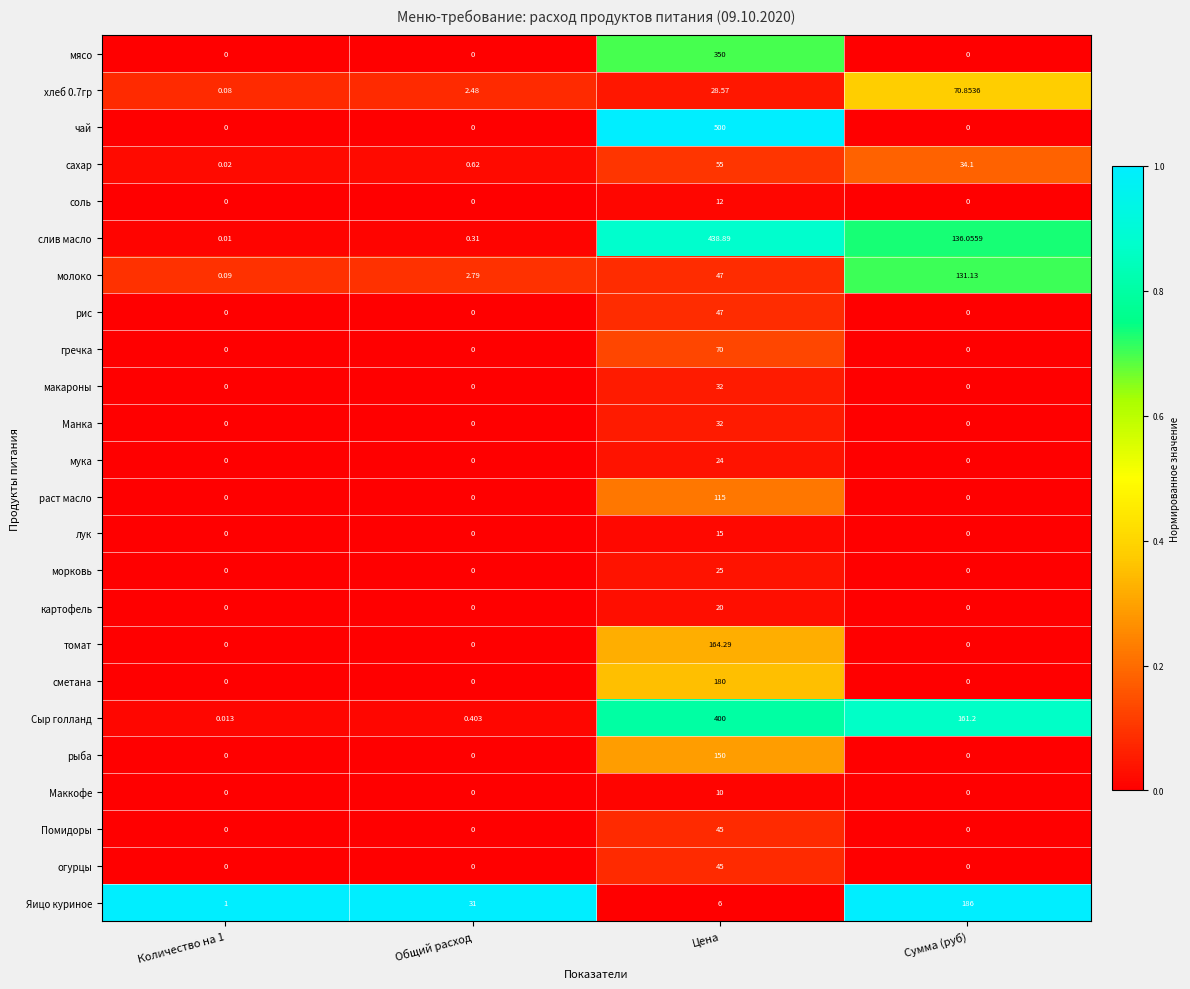

Which series has the widest spread of values?

чай